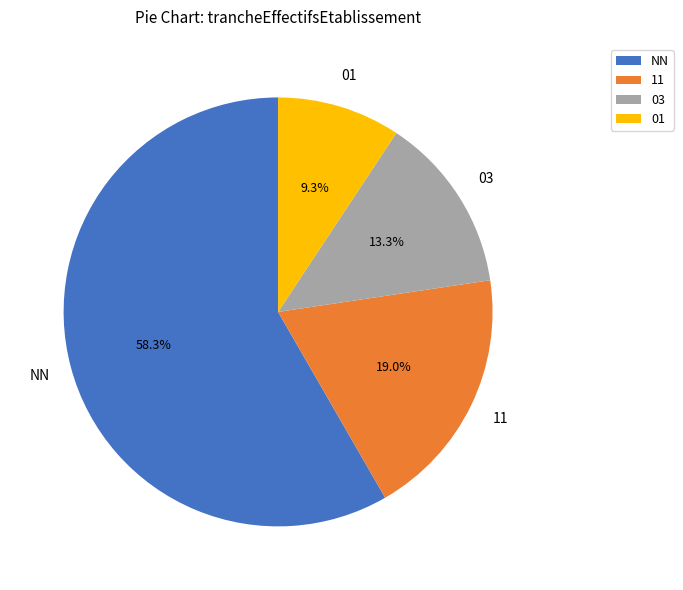

How many slices are in this pie chart?

4